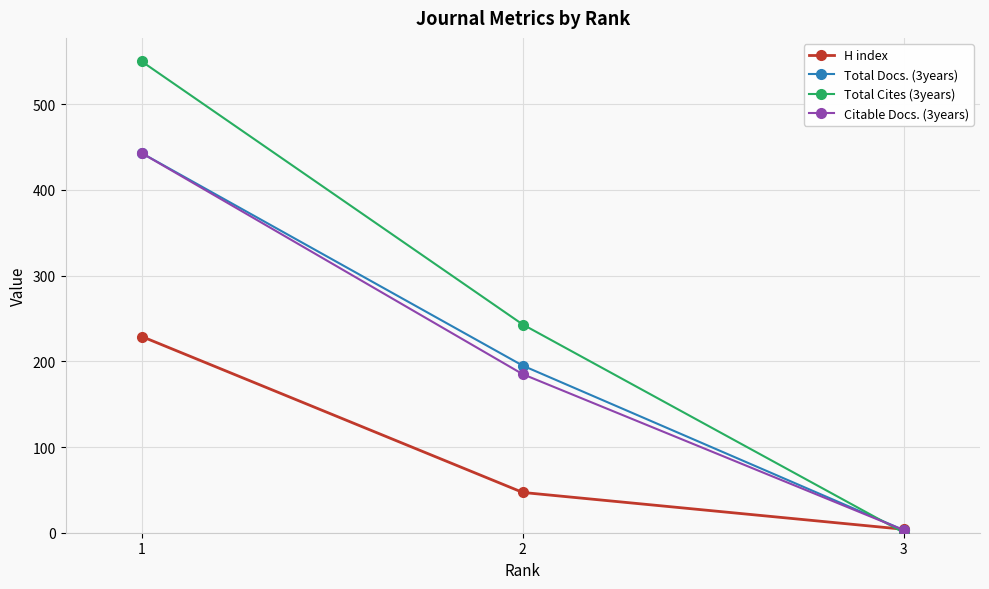

What is the sum of all Total Cites (3years) values?

793